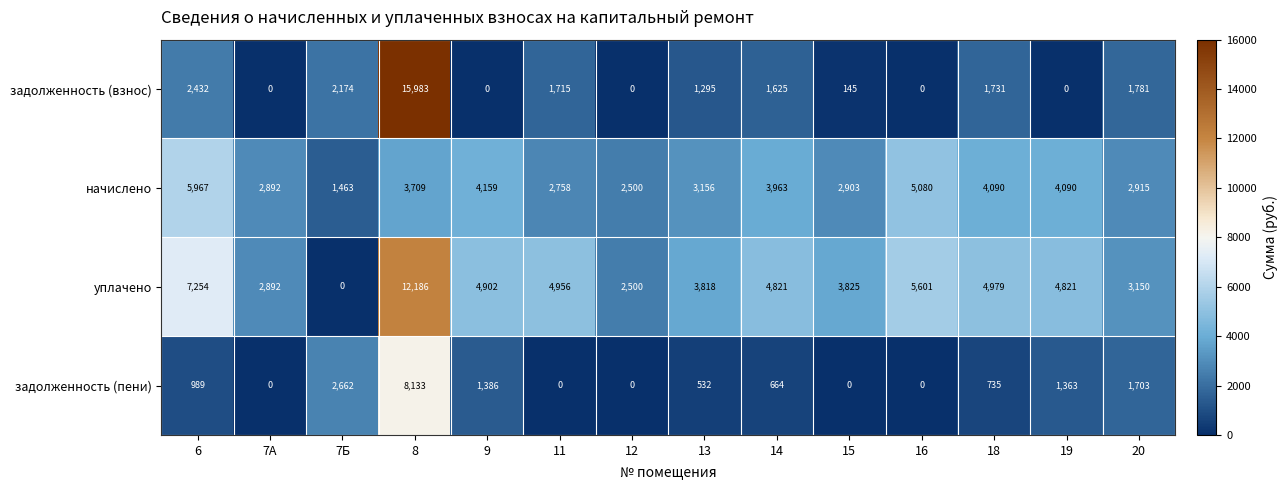

List the series in order of their overall mean, lowest first.

задолженность (пени), задолженность (взнос), начислено, уплачено